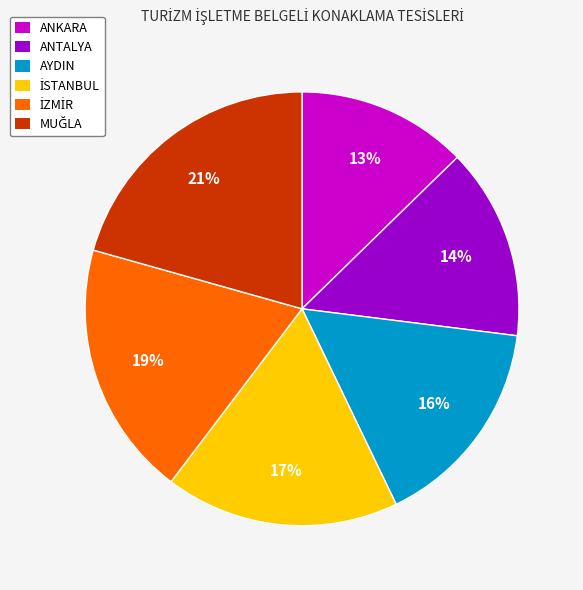

Which category has the smallest portion of the pie?

ANKARA